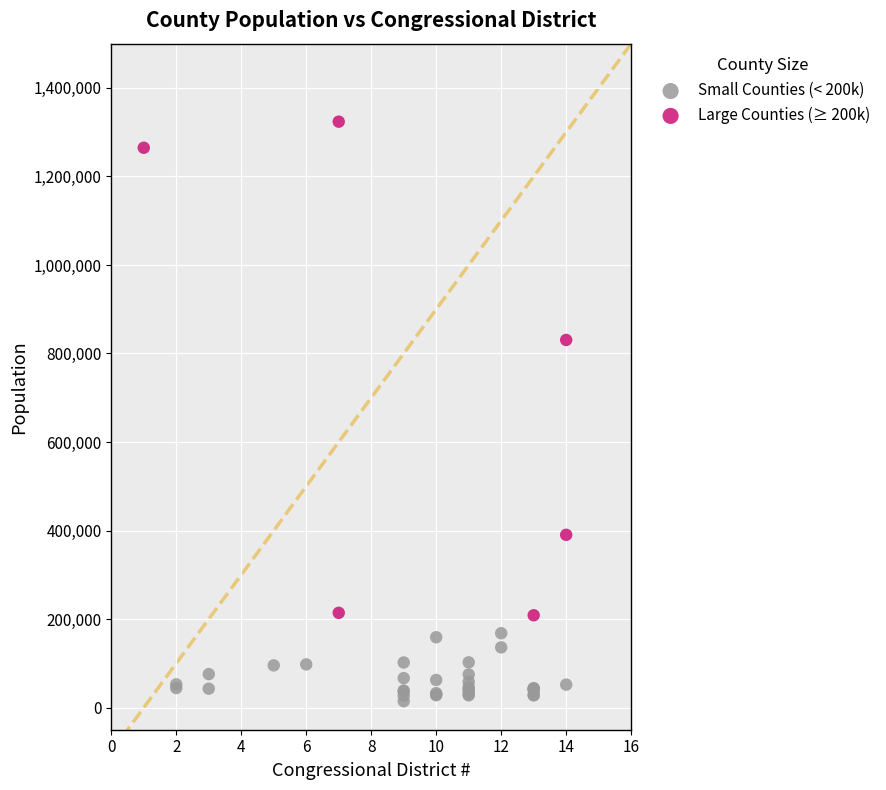

Which series has the largest Y range (max minus min)?

Large Counties (≥ 200k)